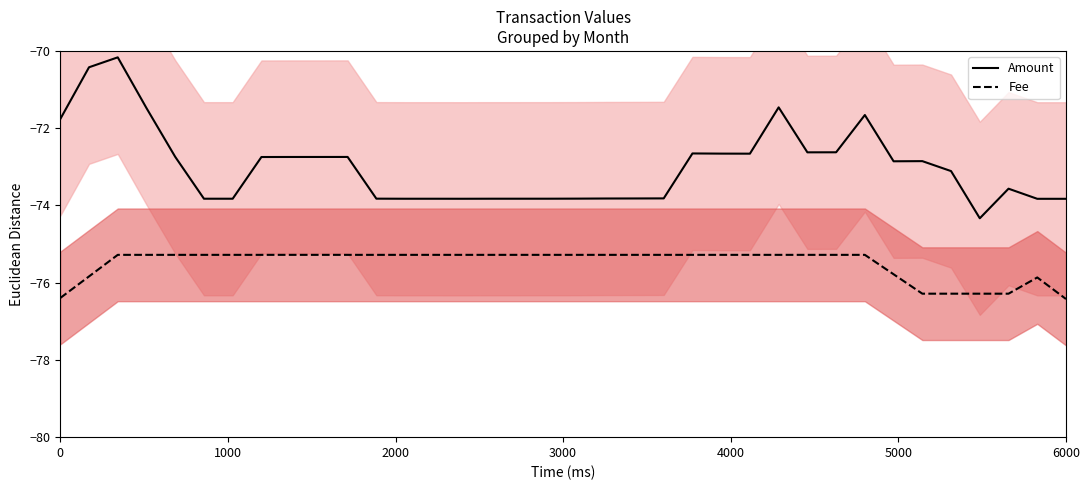

True or false: Amount and Fee cross at least once.

False